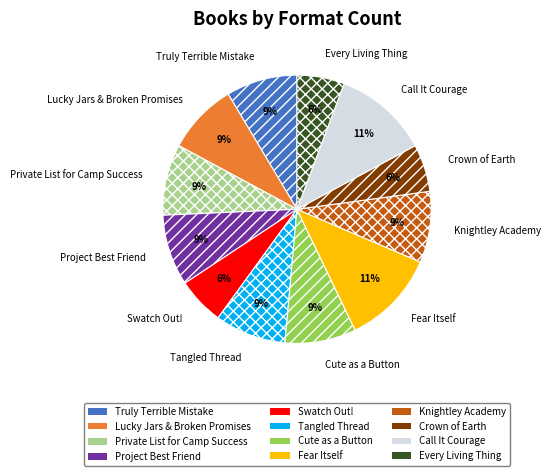

Does Tangled Thread represent more than half of the total?

No